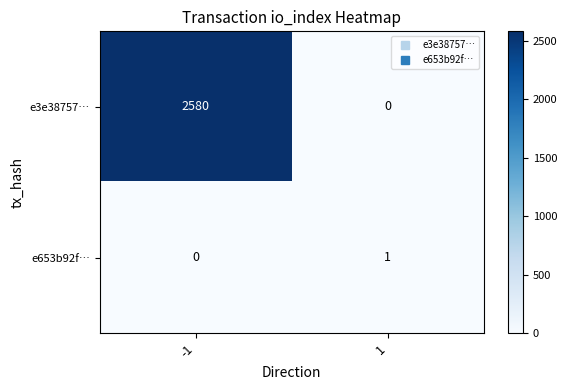

Is the value of e653b92f… at 1 greater than the value of e3e38757… at 1?

Yes